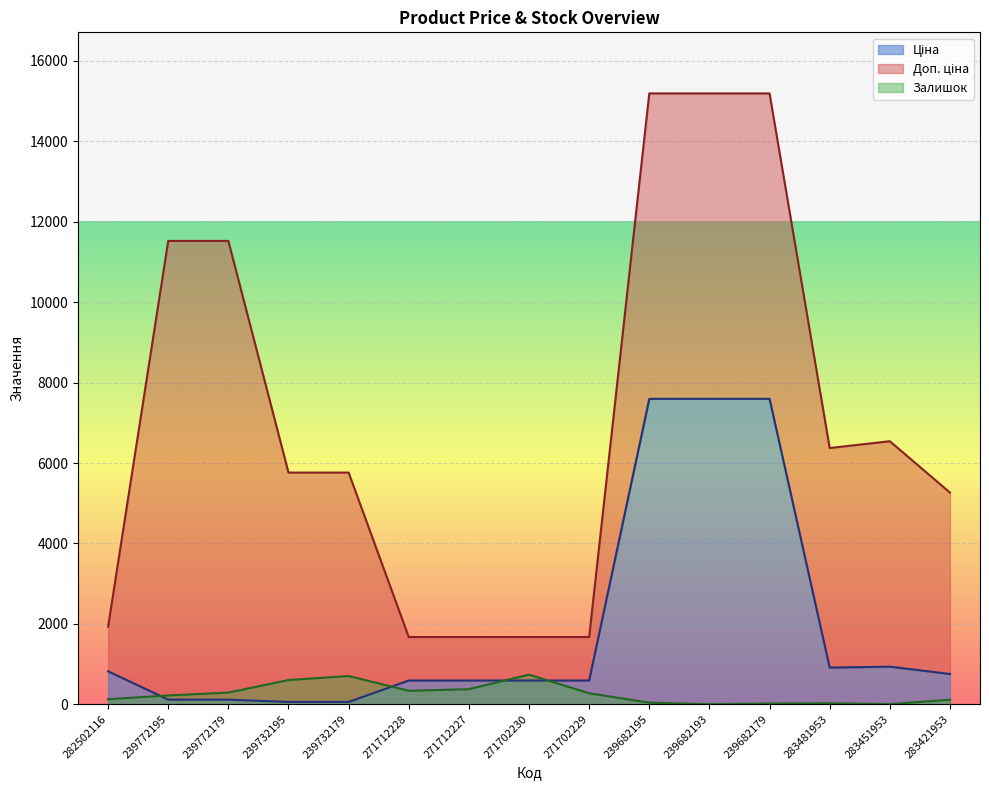

Is it true that Залишок equals 2.0 at 283451953?

True